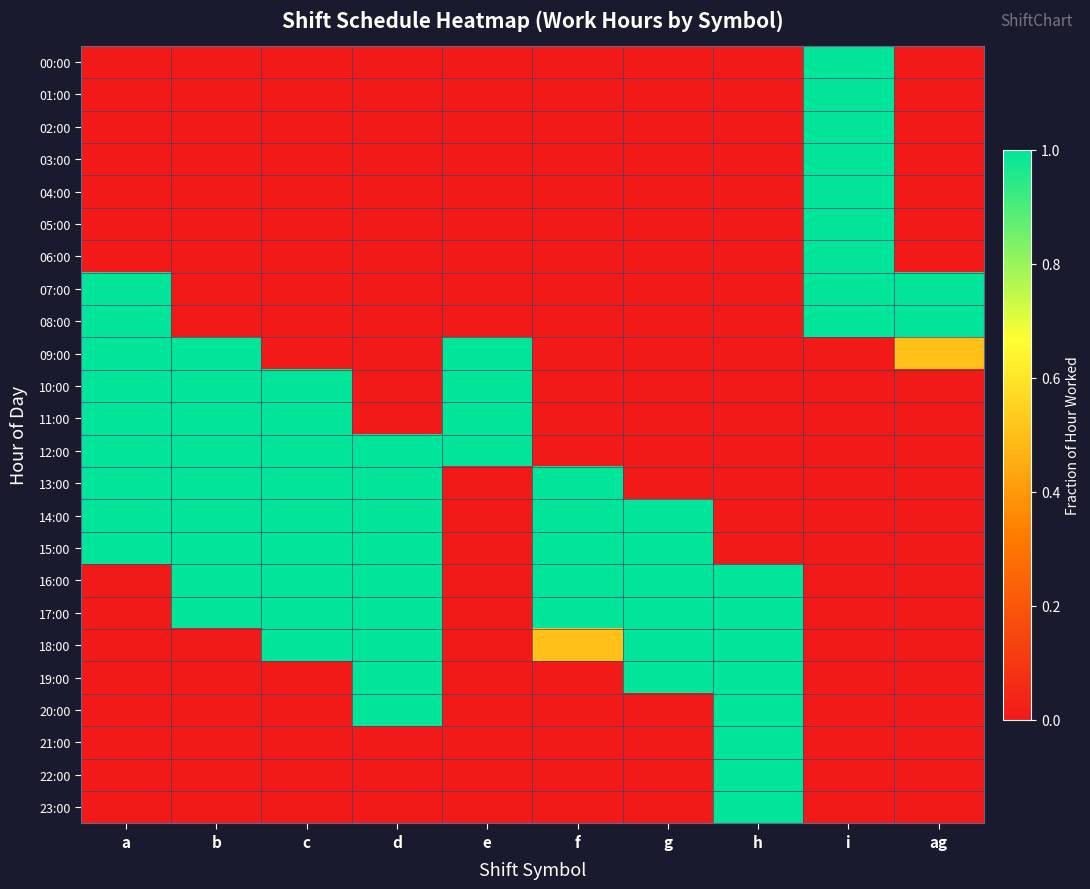

At a, list the series in order from smallest to largest.

00:00, 01:00, 02:00, 03:00, 04:00, 05:00, 06:00, 16:00, 17:00, 18:00, 19:00, 20:00, 21:00, 22:00, 23:00, 07:00, 08:00, 09:00, 10:00, 11:00, 12:00, 13:00, 14:00, 15:00